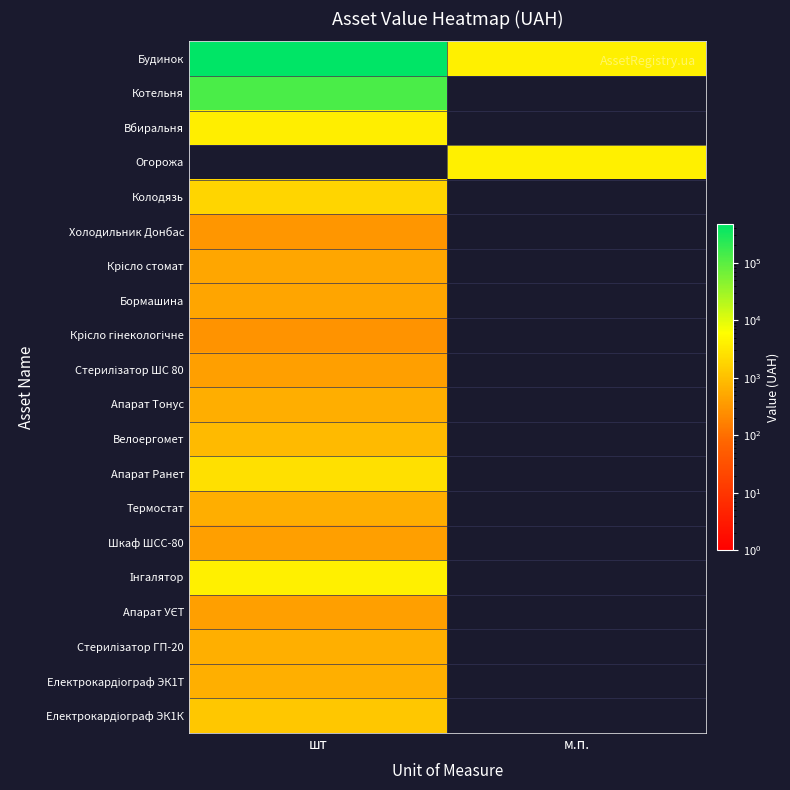

Which label corresponds to the smallest value in the chart?

м.п.